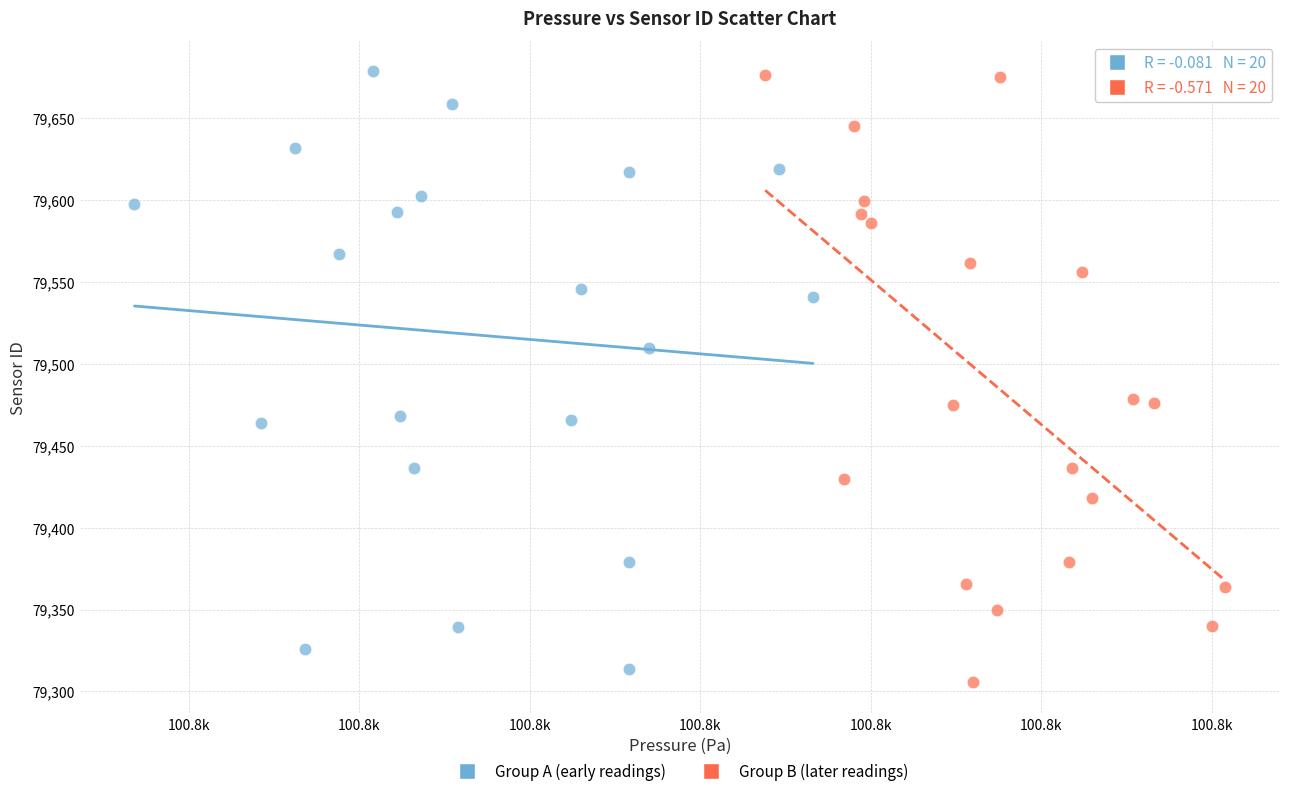

What are all the series names shown in the legend?

Group A (early readings), Group B (later readings)